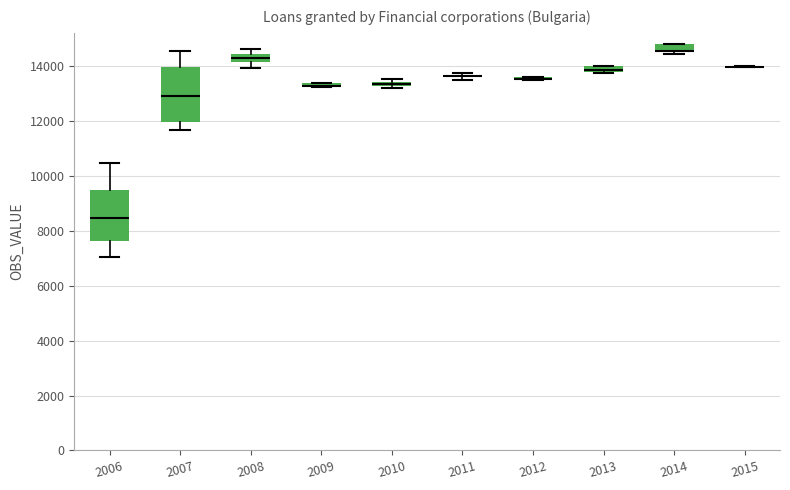

Where does the upper whisker of the box at x = 2007 end on the y-axis? The values are not printed on the chart, so give them approximately, as read against the axis.

14600